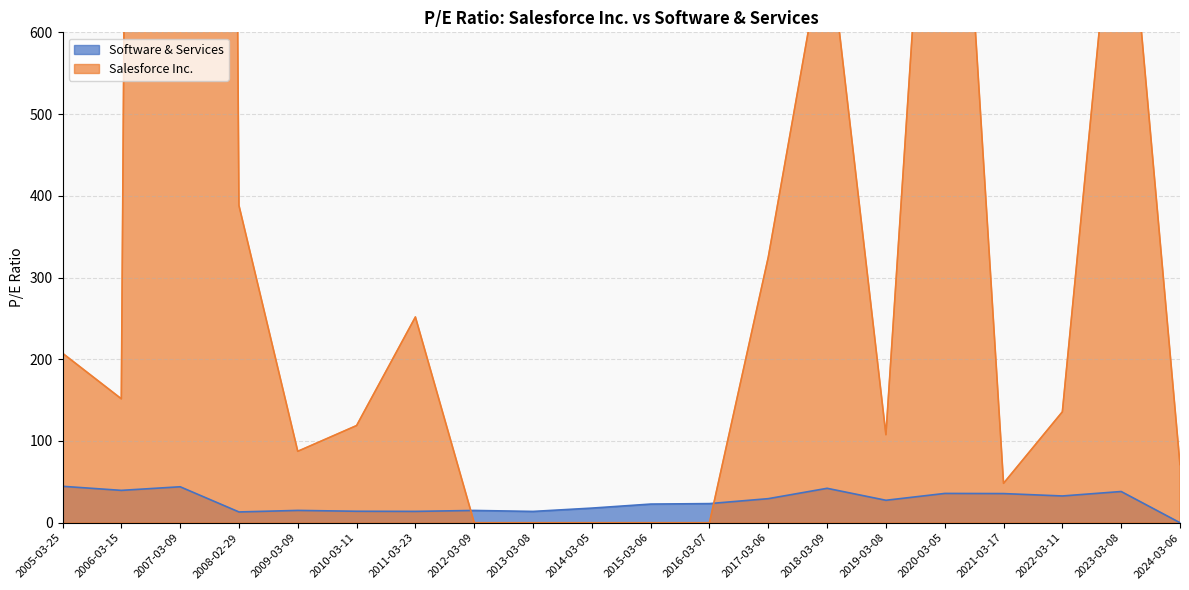

Does the chart have visible grid lines?

Yes